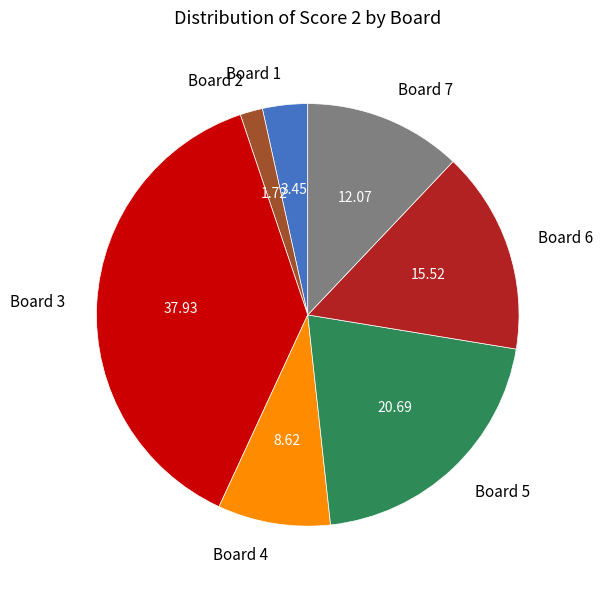

Is Board 1 the majority of the pie?

No